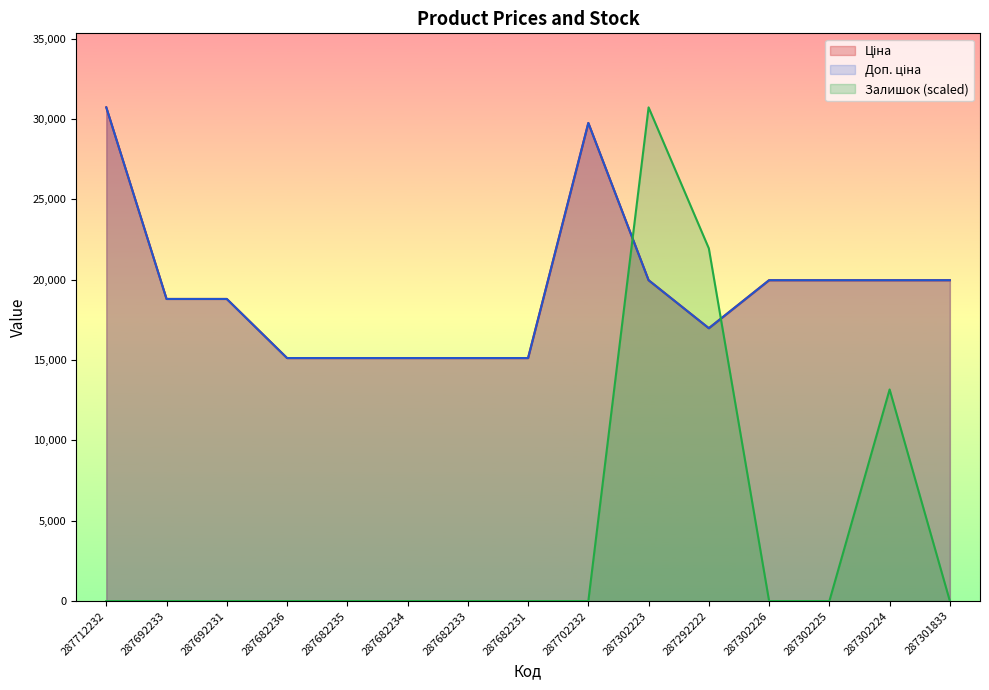

Which series changed the most between 287682234 and 287682231?

Ціна